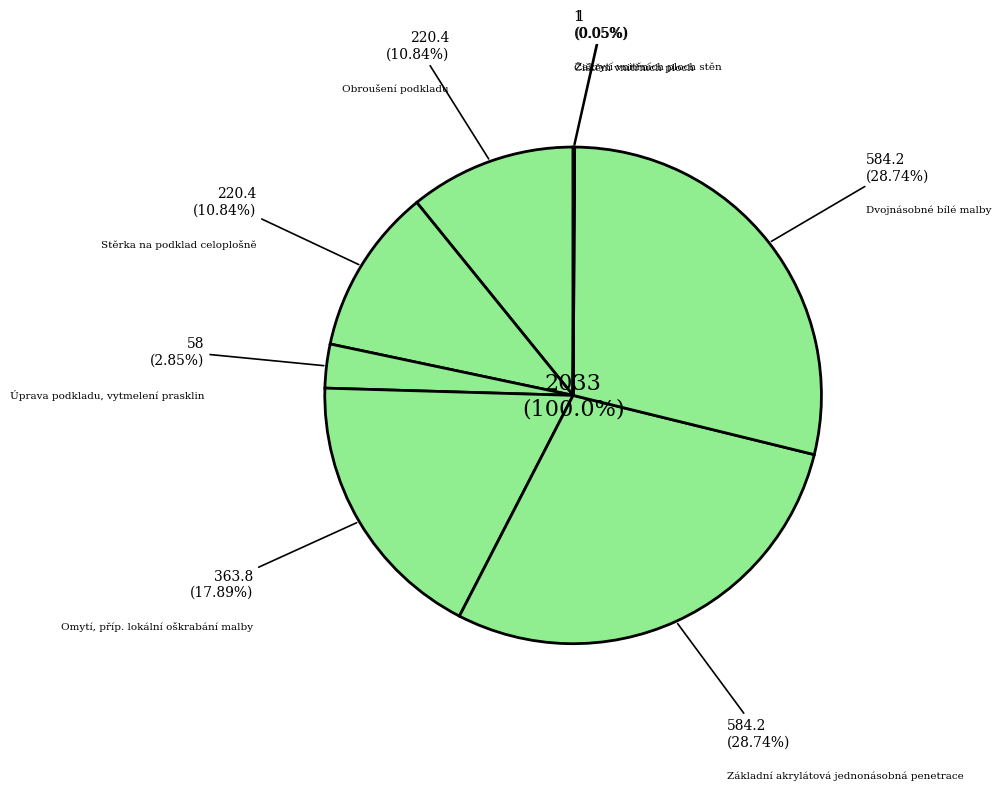

Does Omytí, příp. lokální oškrabání malby account for over 50% of the chart?

No